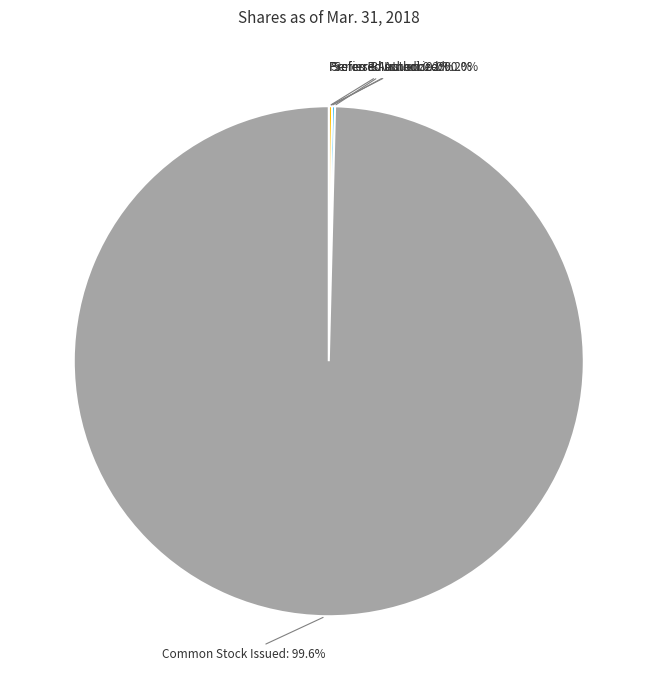

Is there any slice that represents more than half of the pie?

Yes